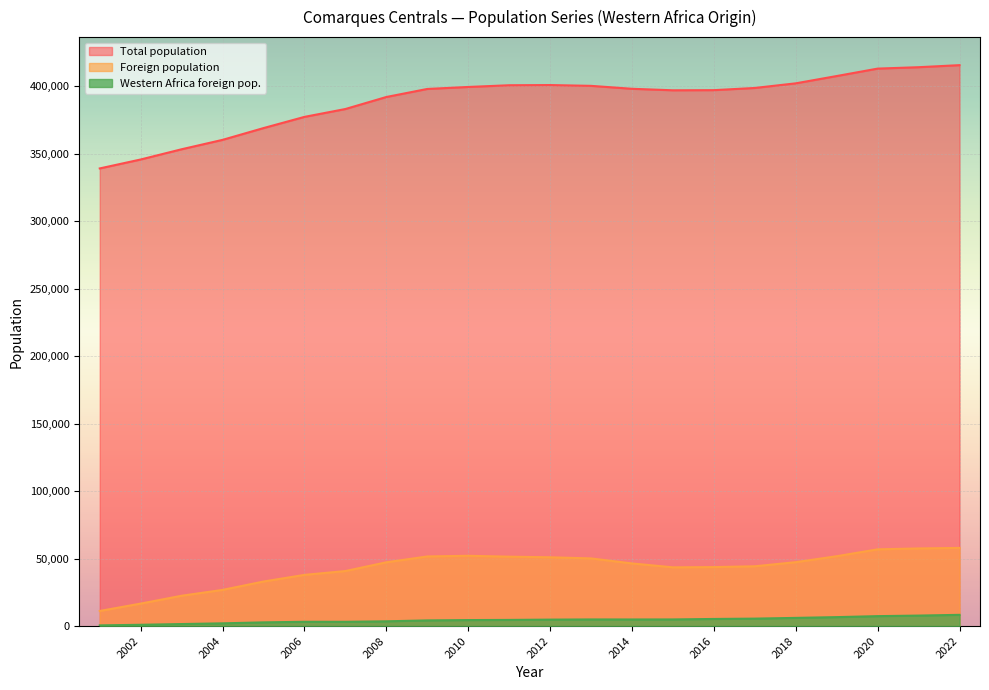

True or false: Total population and Foreign population cross at least once.

False